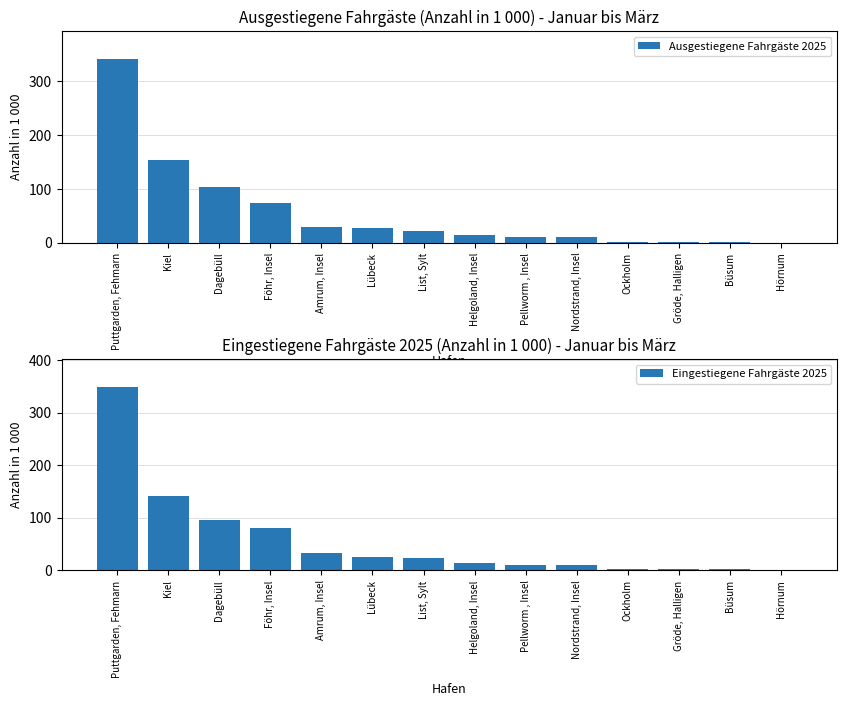

How many series are shown in this chart?

2